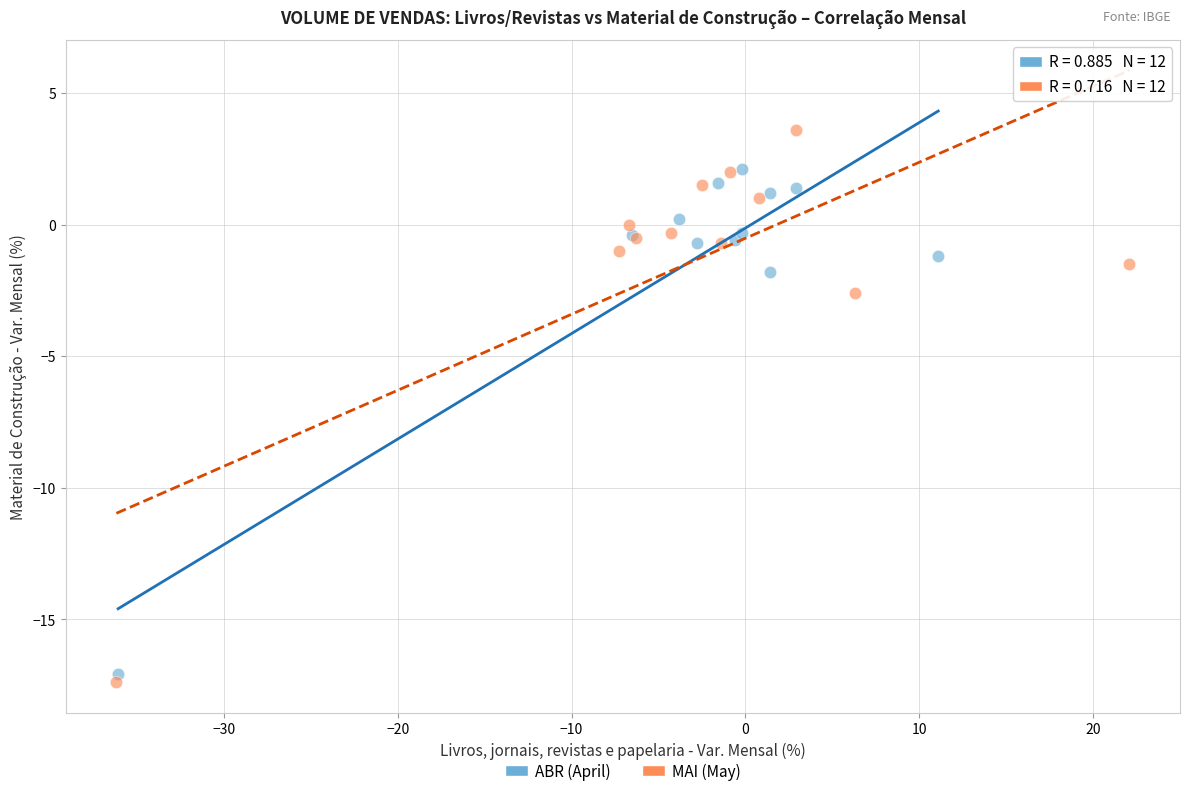

What are all the series names shown in the legend?

ABR (April), MAI (May)